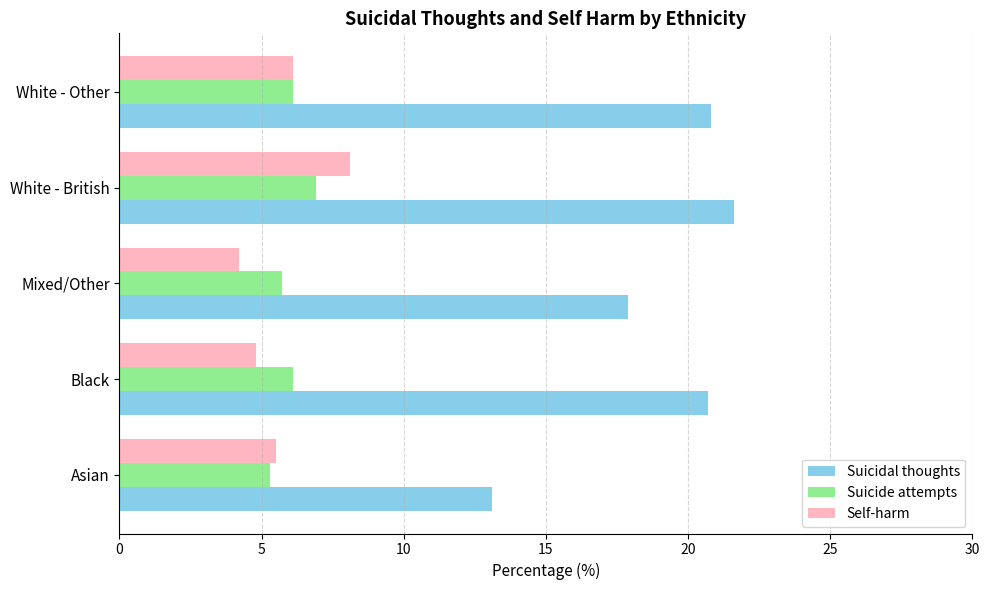

What is the difference between the maximum and minimum values in the Suicide attempts series?

1.6